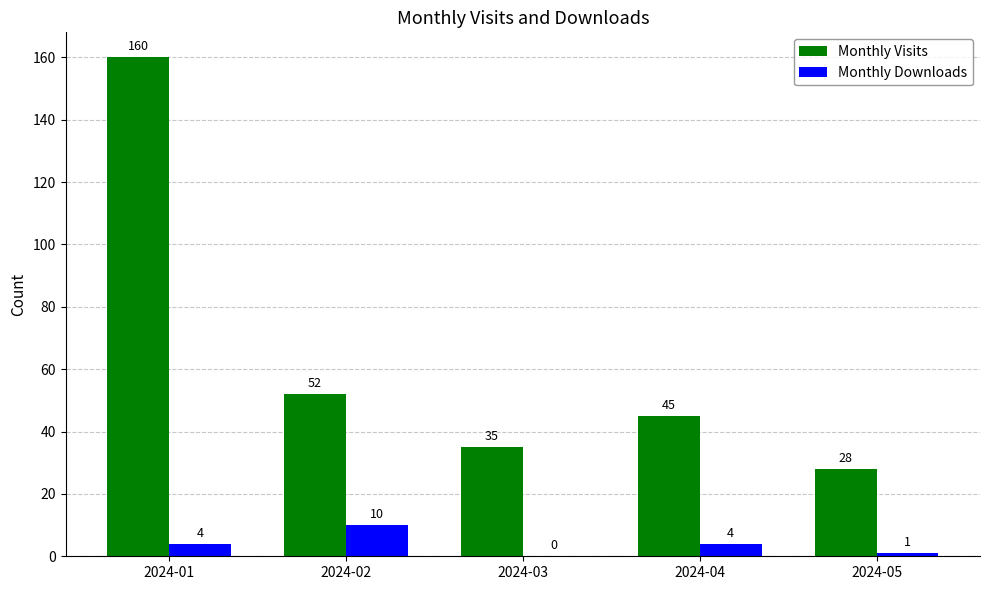

Which series has the widest spread of values?

Monthly Visits